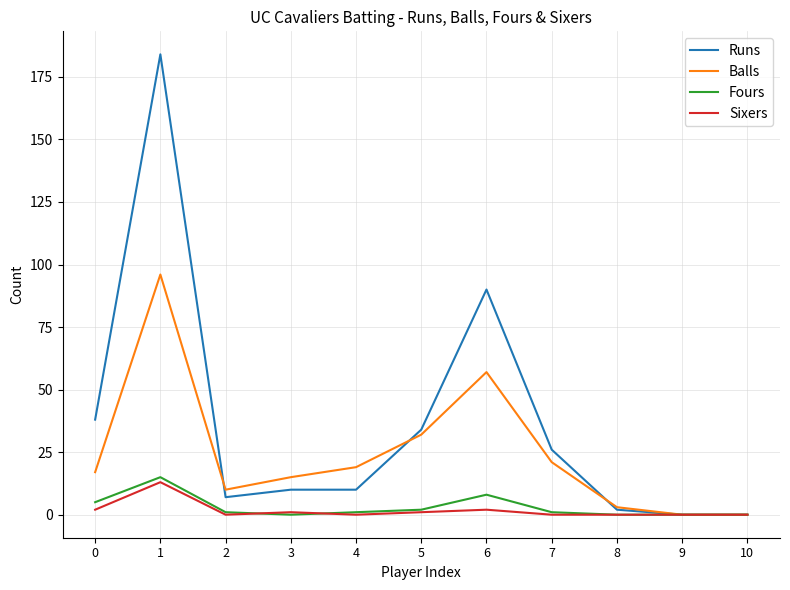

The value of Runs at 5 is 44. True or false?

False